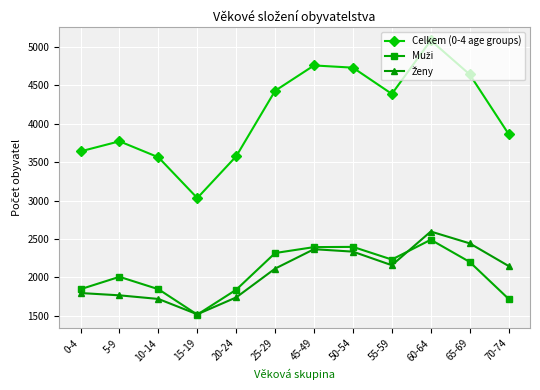

Where is Celkem (0-4 age groups) nearest to the value 4058?

70-74